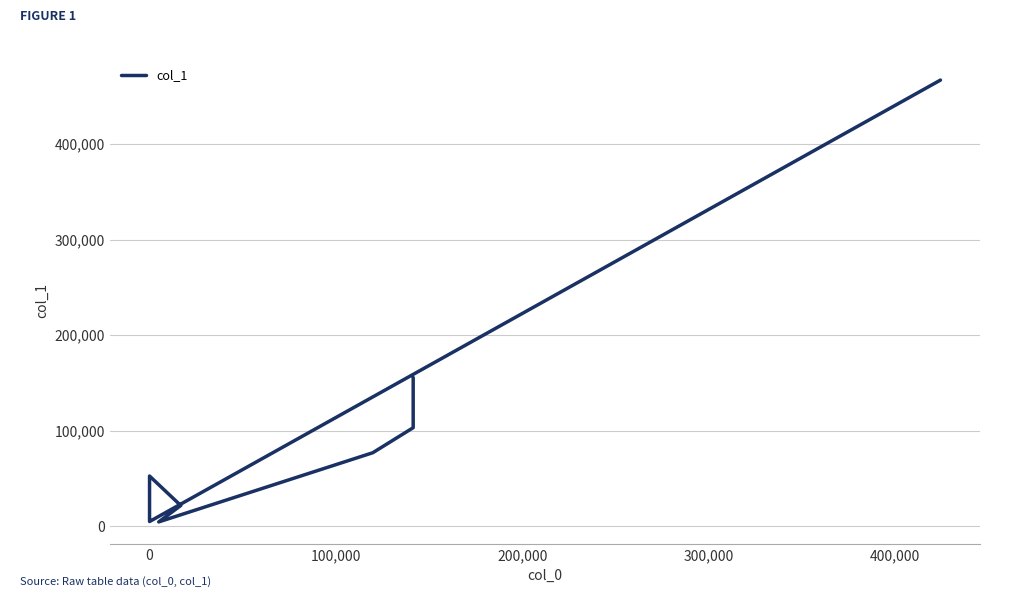

How many series are shown in this chart?

1